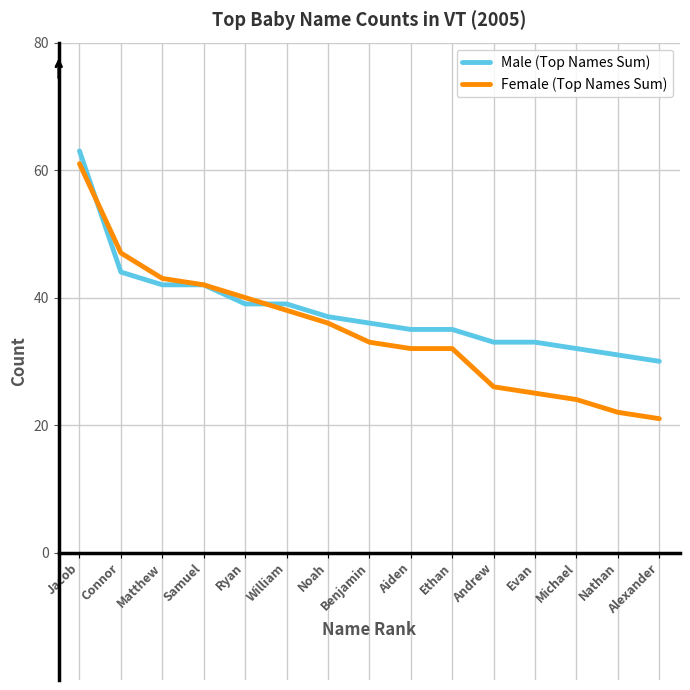

Reading right to left, what are all the values shown in this chart?

Male (Top Names Sum): 30	31	32	33	33	35	35	36	37	39	39	42	42	44	63
Female (Top Names Sum): 21	22	24	25	26	32	32	33	36	38	40	42	43	47	61